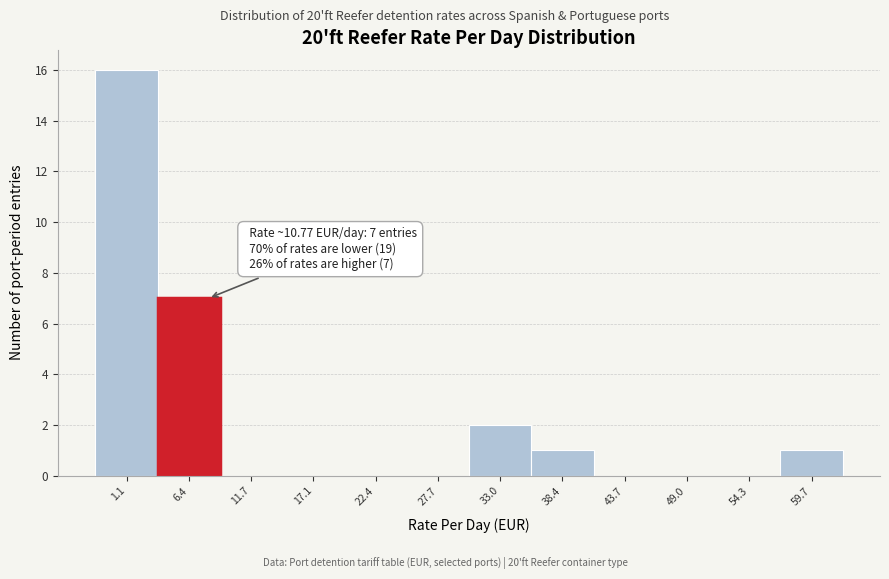

Reading left to right, transcribe all the data shown in this chart.

1.1=16	6.4=7	11.7=0	17.1=0	22.4=0	27.7=0	33.0=2	38.4=1	43.7=0	49.0=0	54.3=0	59.7=1